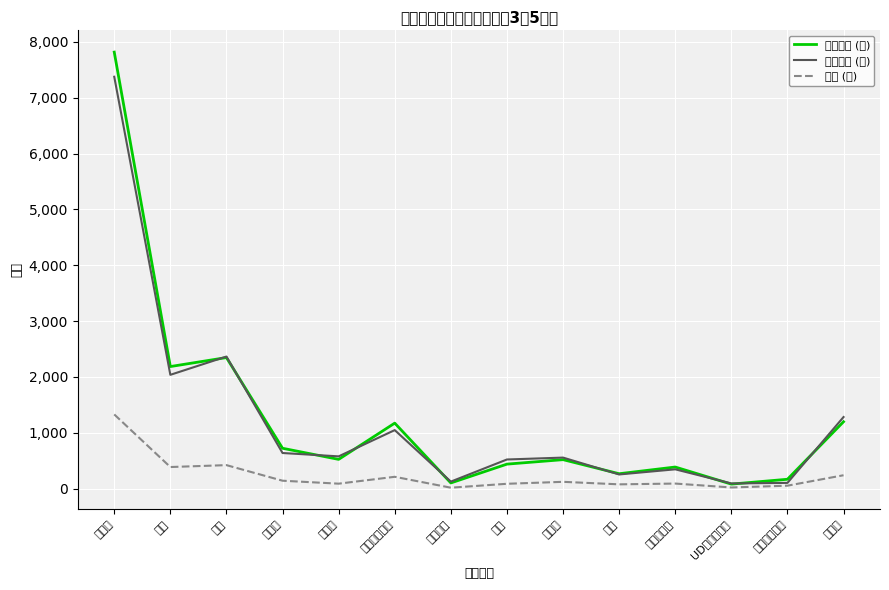

True or false: 合計 (Ａ) has a value of 87 at その他国産車.

False